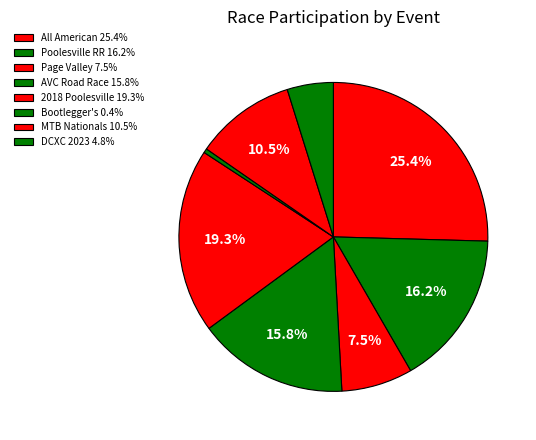

Which category has the biggest portion of the pie?

All American Road Race